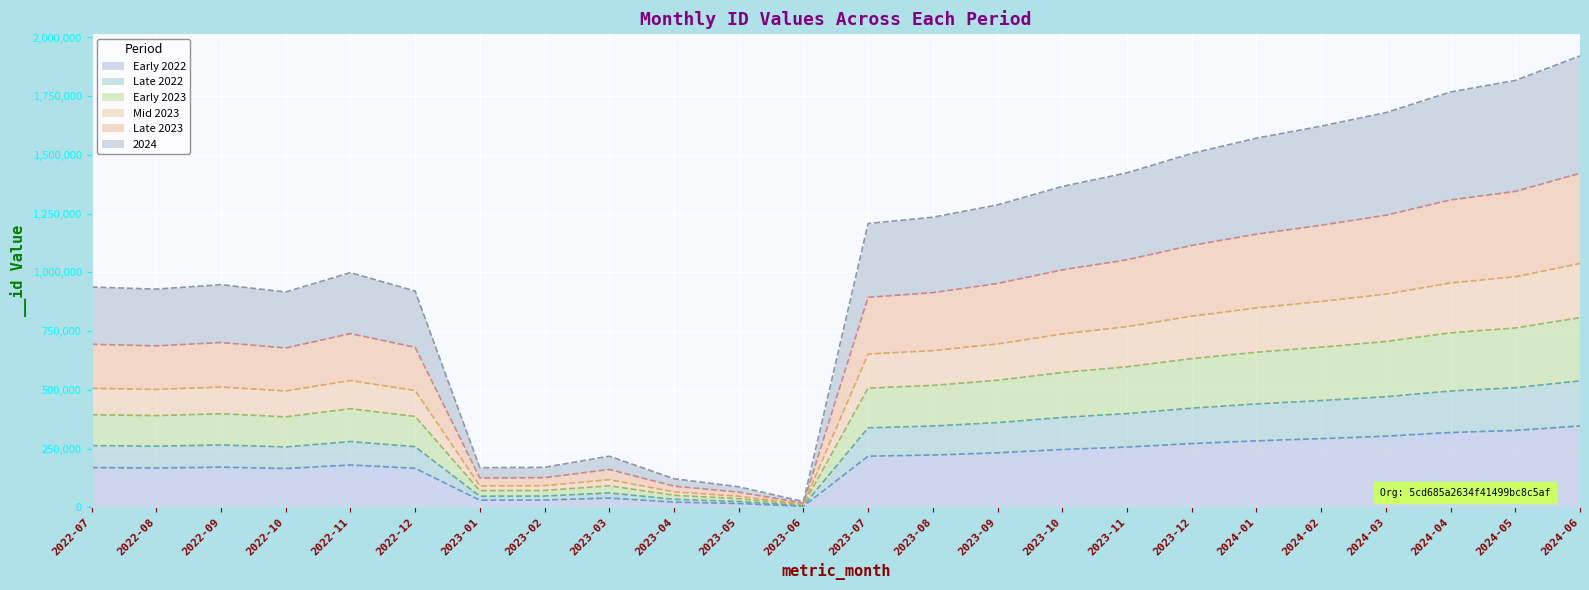

What is the label of the 15th point from the right?

2023-04